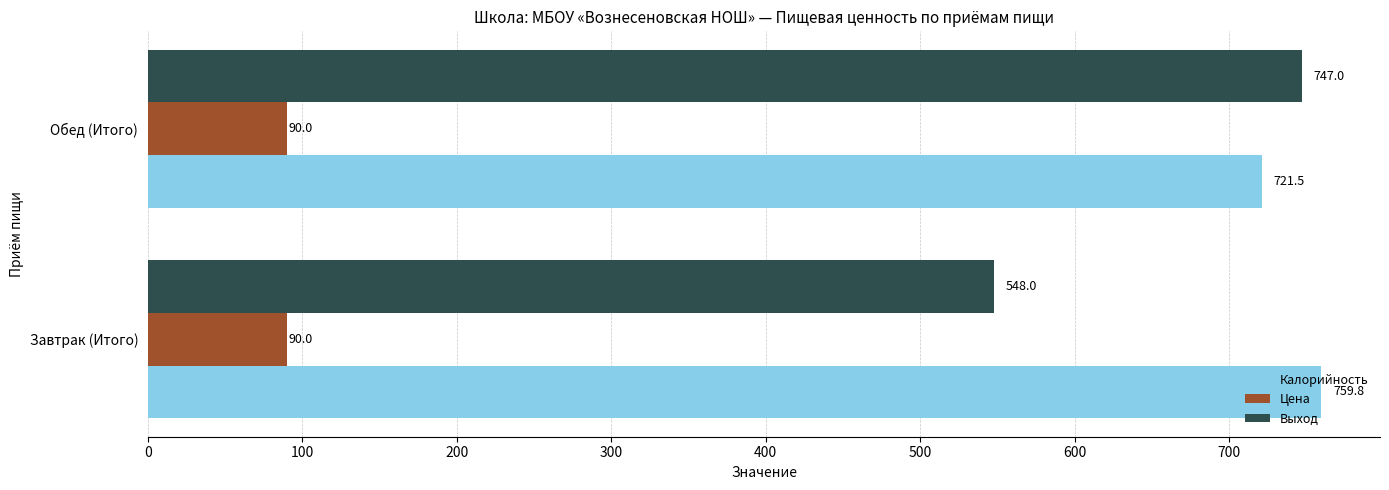

Count the number of data series in this chart.

3